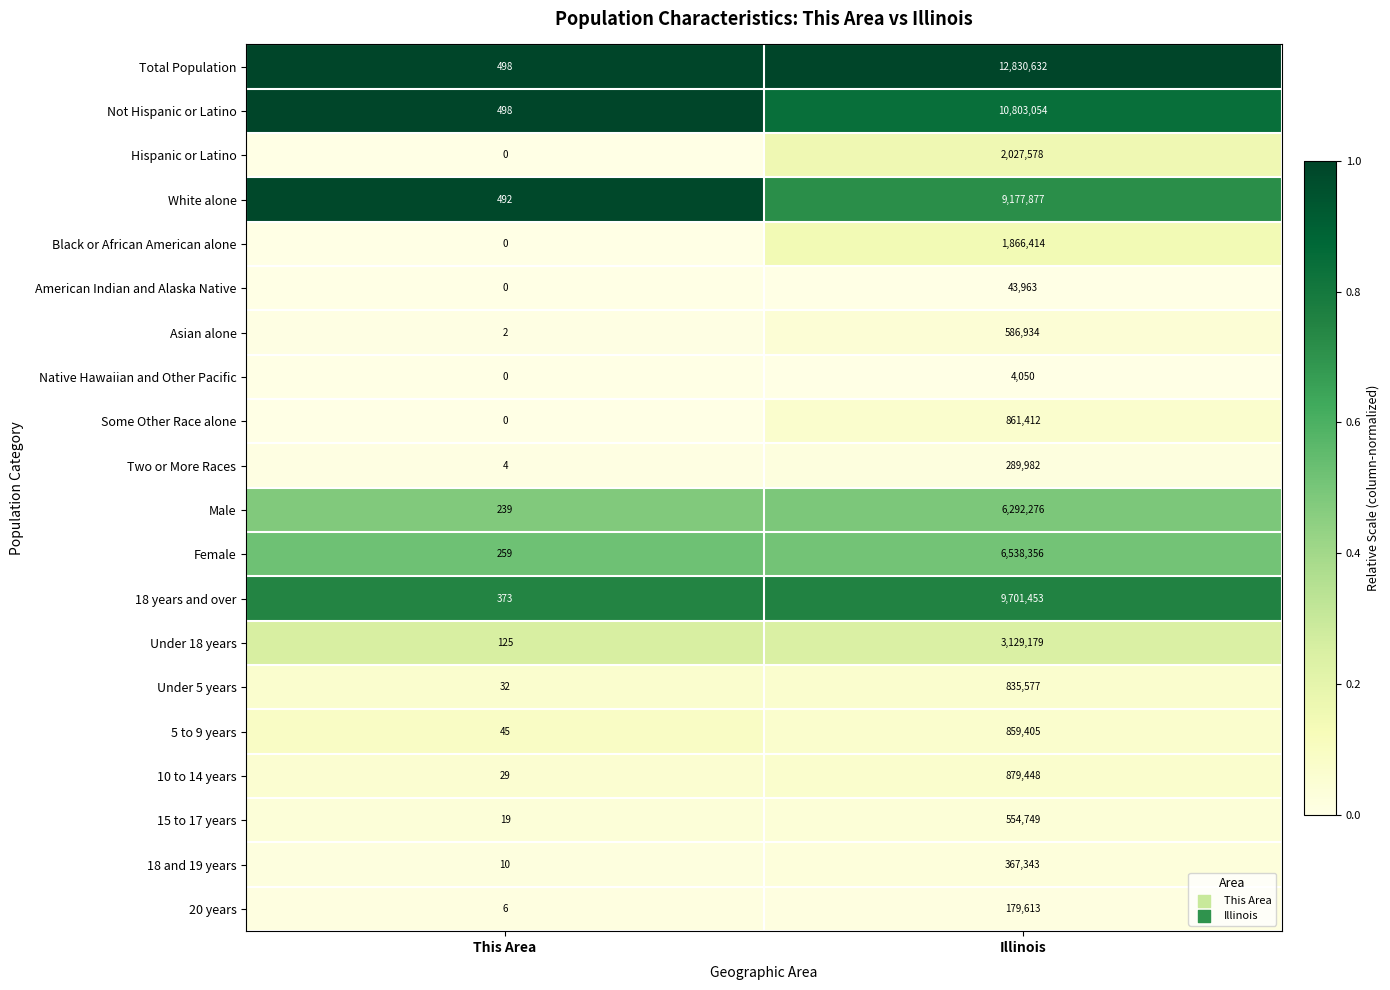

The Under 18 years series shows 125 at This Area. True or false?

True